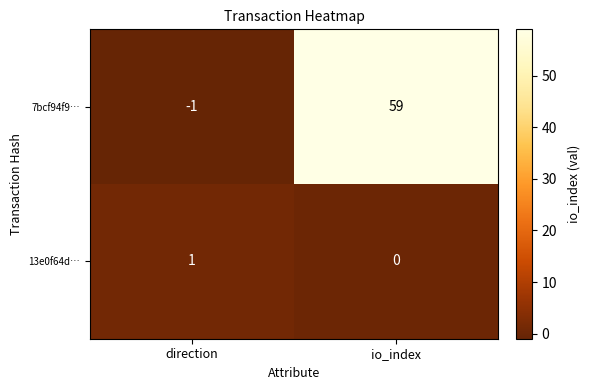

Which series has the largest total across all categories?

7bcf94f9…